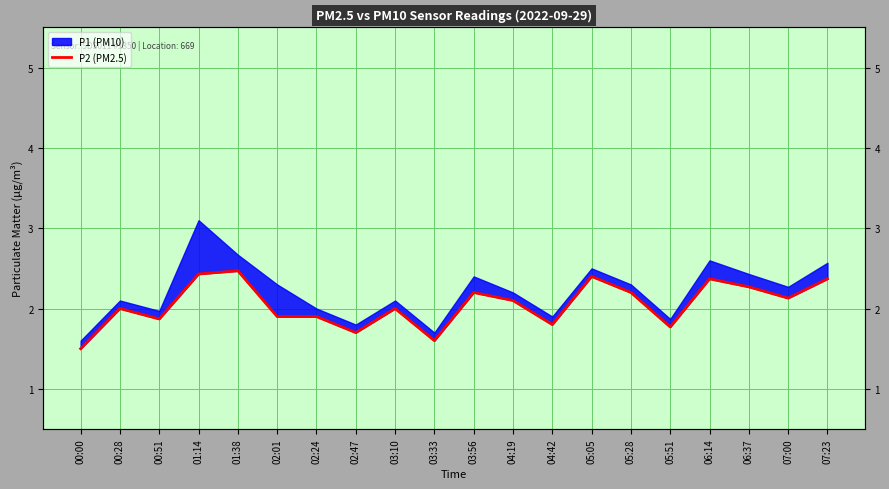

Count the number of categories in the chart.

20